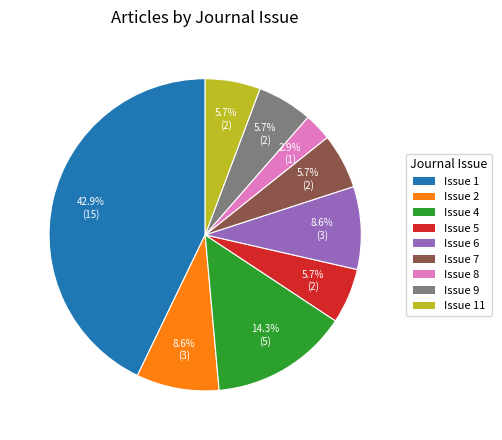

Does Issue 1 represent more than half of the total?

No